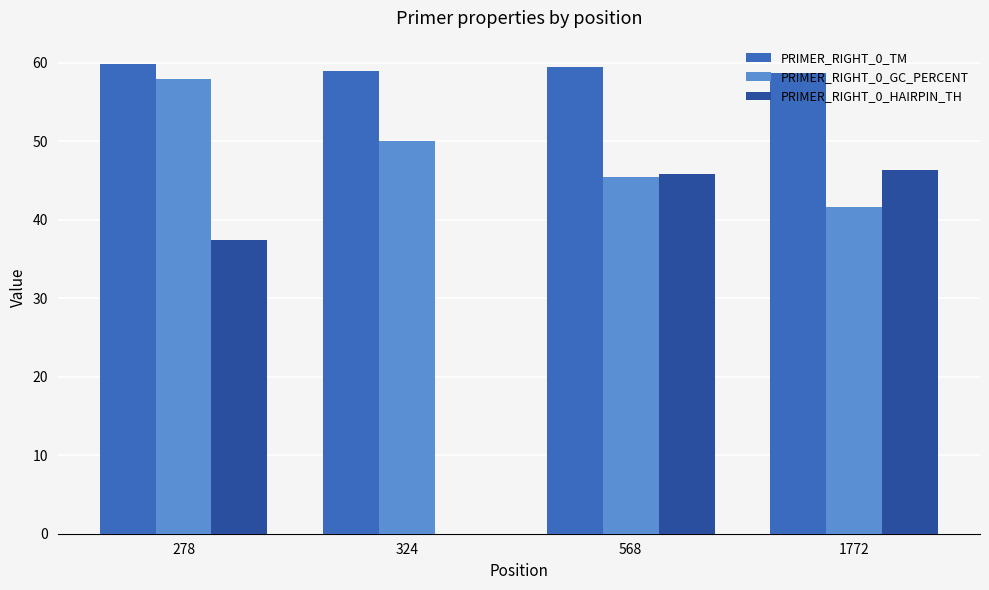

What is the maximum value for PRIMER_RIGHT_0_TM?

59.8